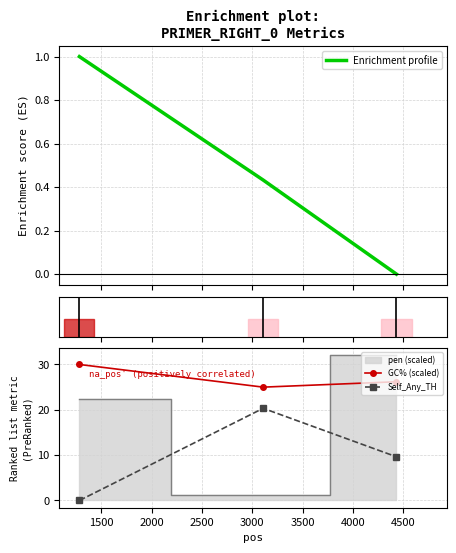

What is the value of the GC% (scaled) point at the 3rd from the left?

26.2